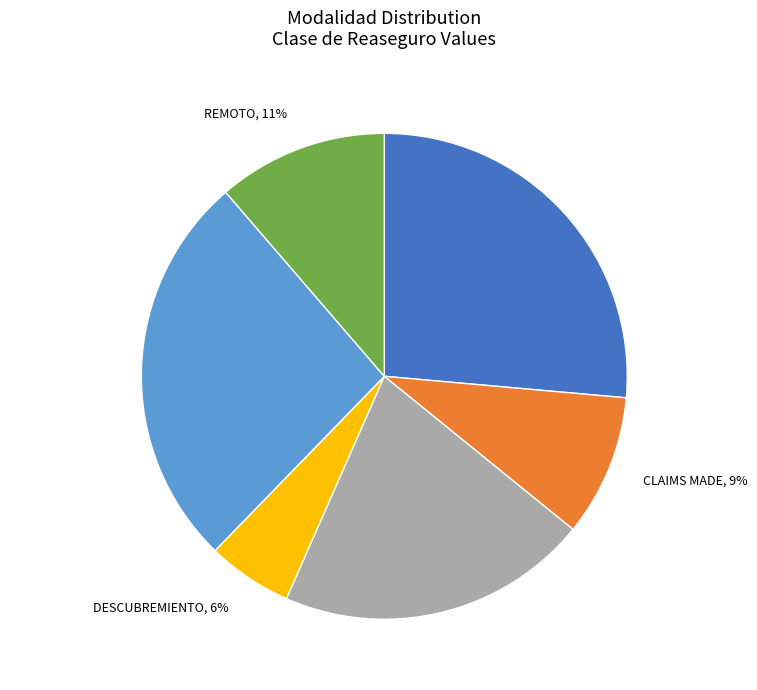

Is the sum of OCURRENCIA and SUNSET greater than half?

No